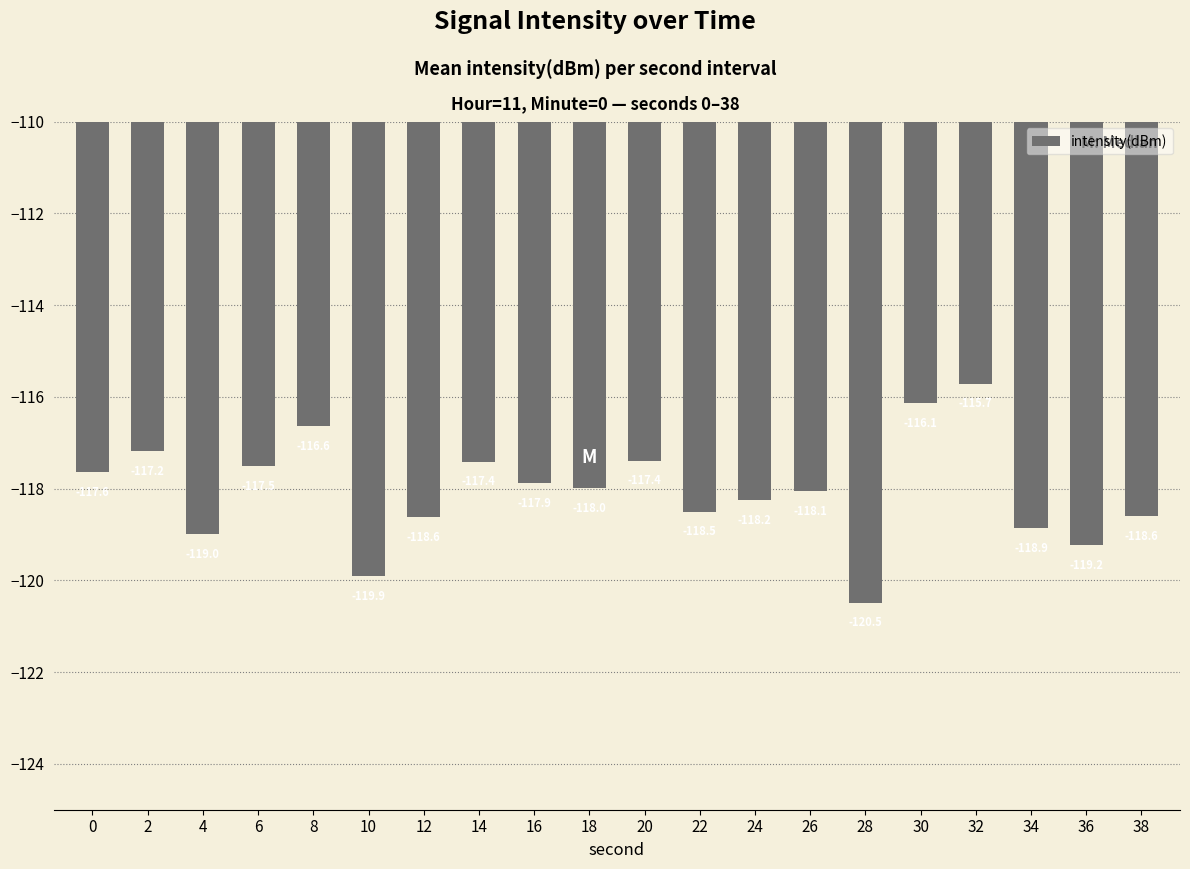

Is it true that the value at 26 is -118.1?

True